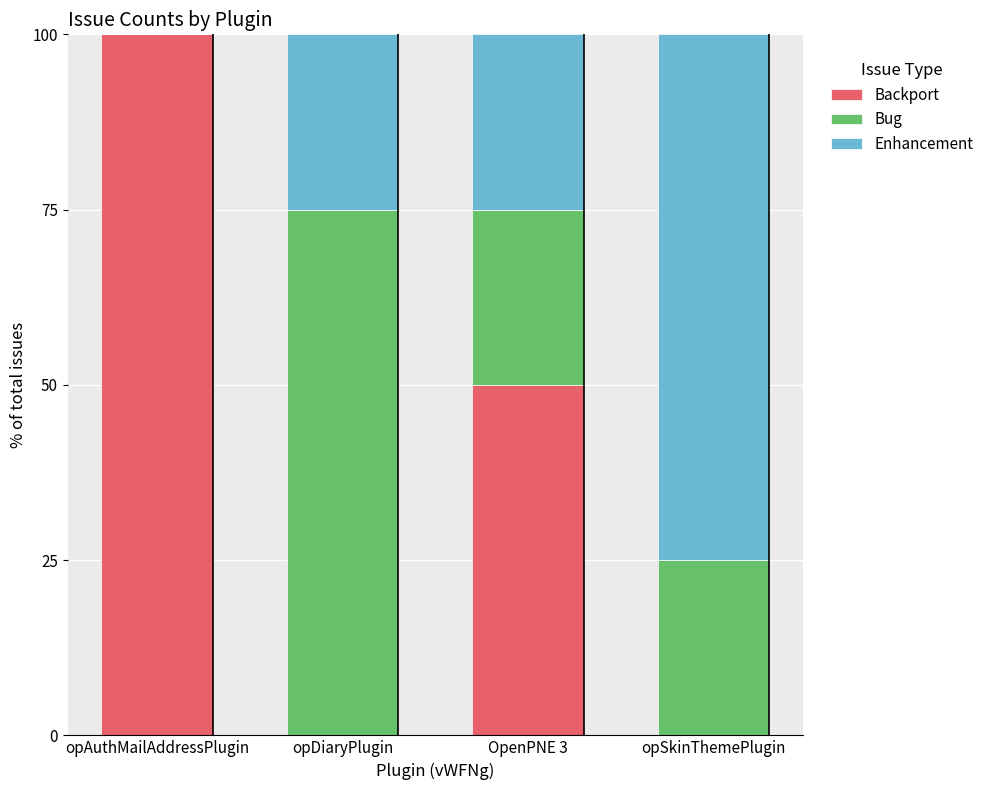

What is the total value across all series at OpenPNE 3?

100